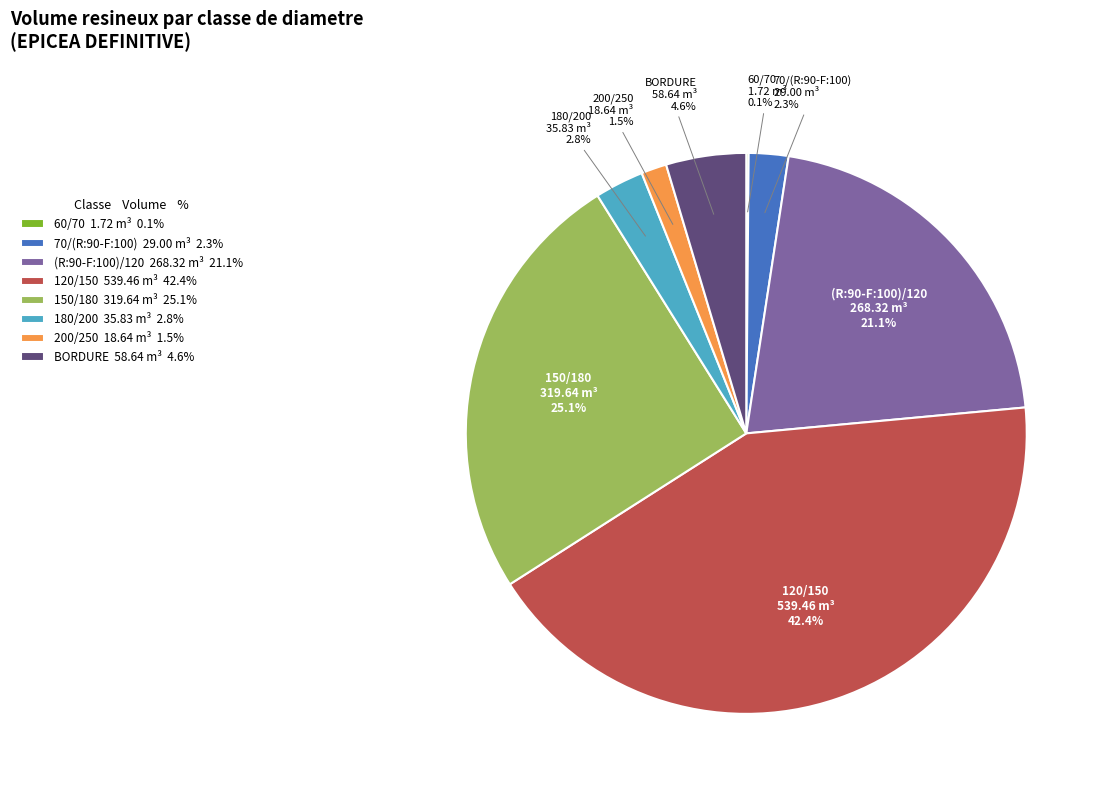

Is there a majority slice in this chart?

No